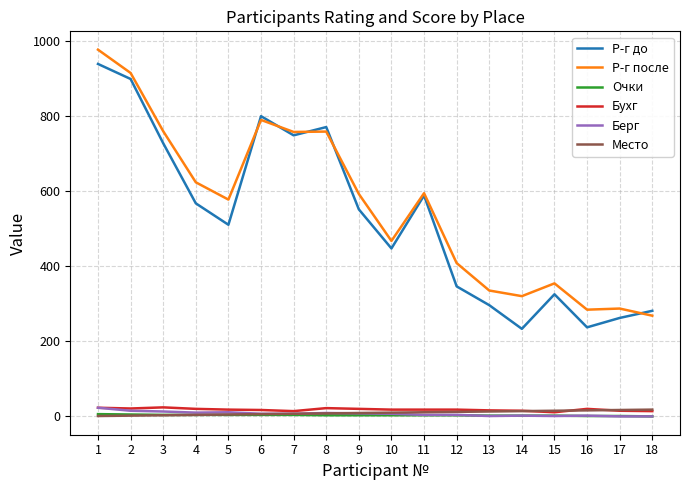

The value of Берг at 1 is 23. True or false?

True